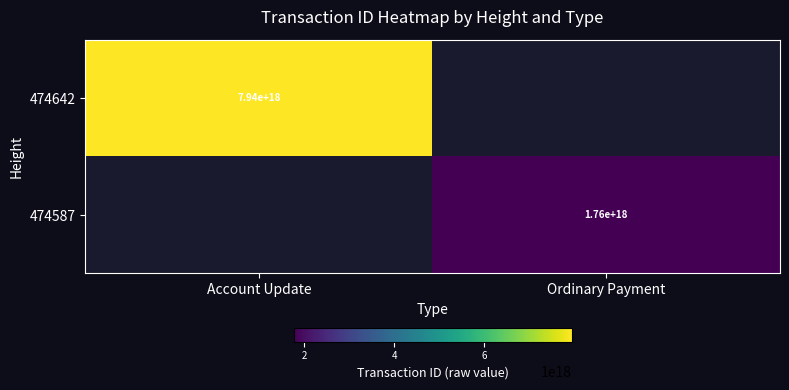

The value of 474642 at Account Update is 7940000000000000000. True or false?

True